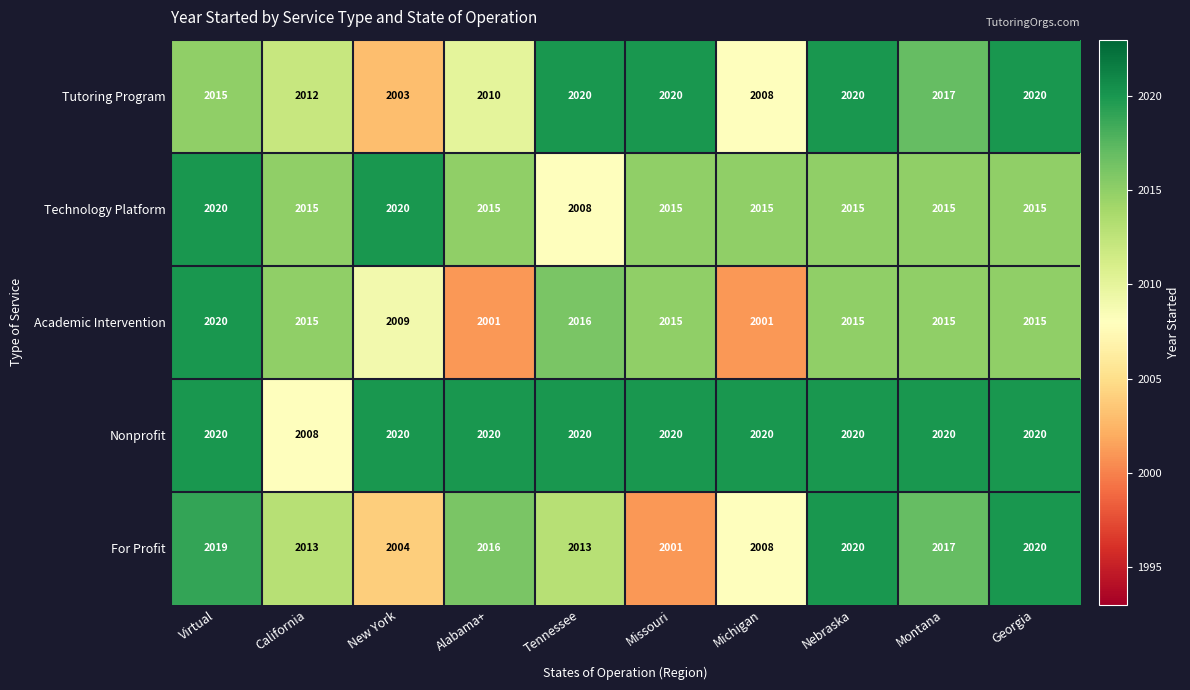

At which label does Technology Platform reach its minimum?

Tennessee